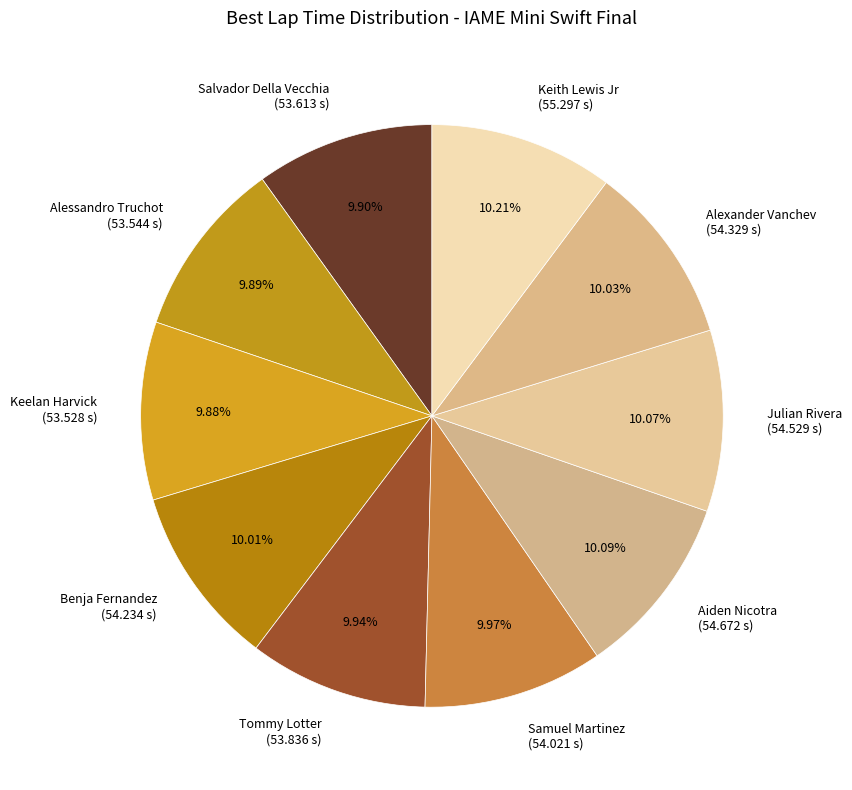

To the nearest percent, what is the difference between the Samuel Martinez and Keelan Harvick slice percentages?

0%